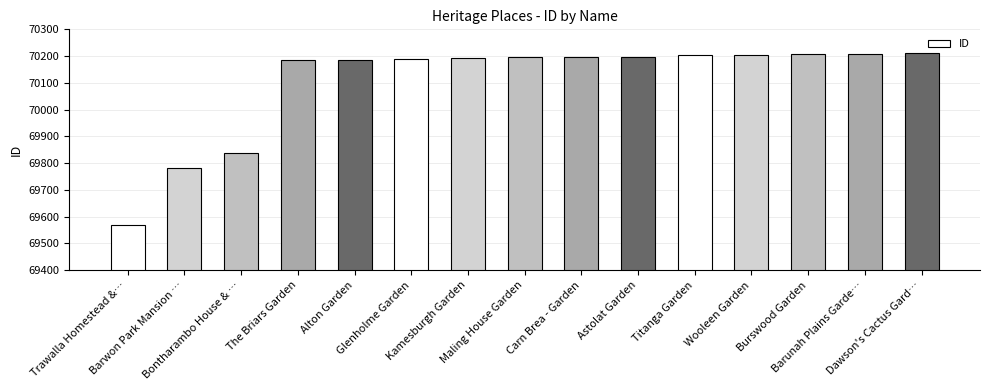

The chart shows a value of 27219 at Burswood Garden. True or false?

False